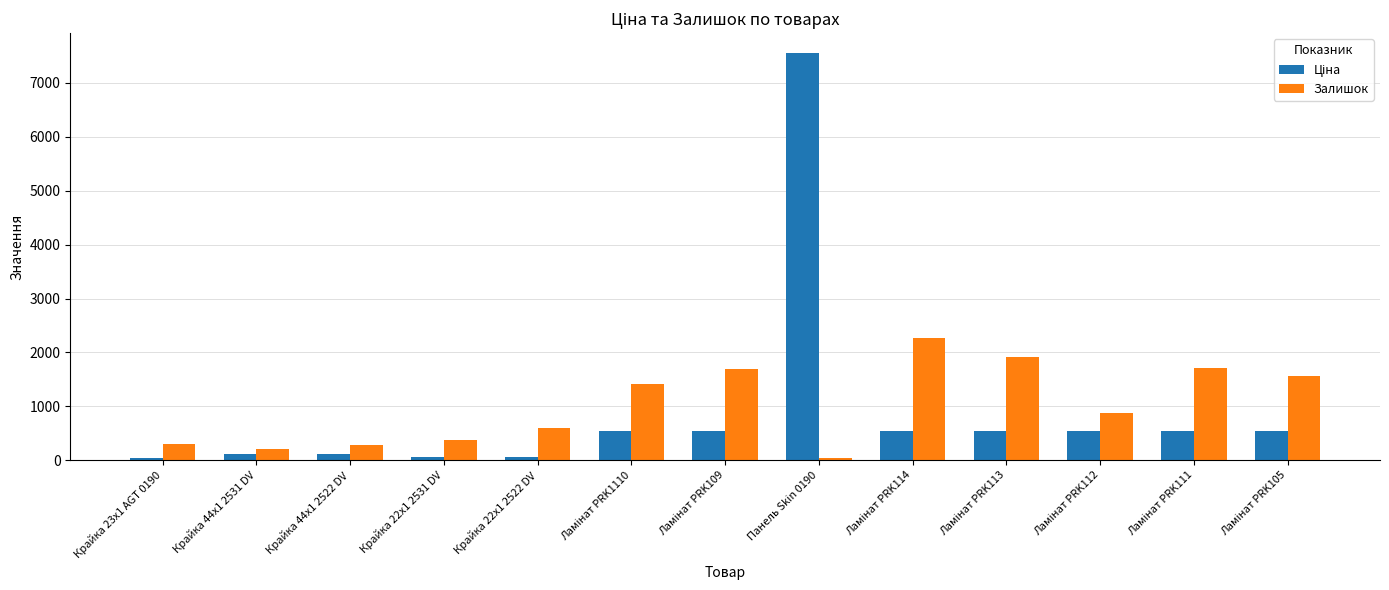

The Залишок series shows 370.0 at Крайка 22x1 2531 DV. True or false?

True